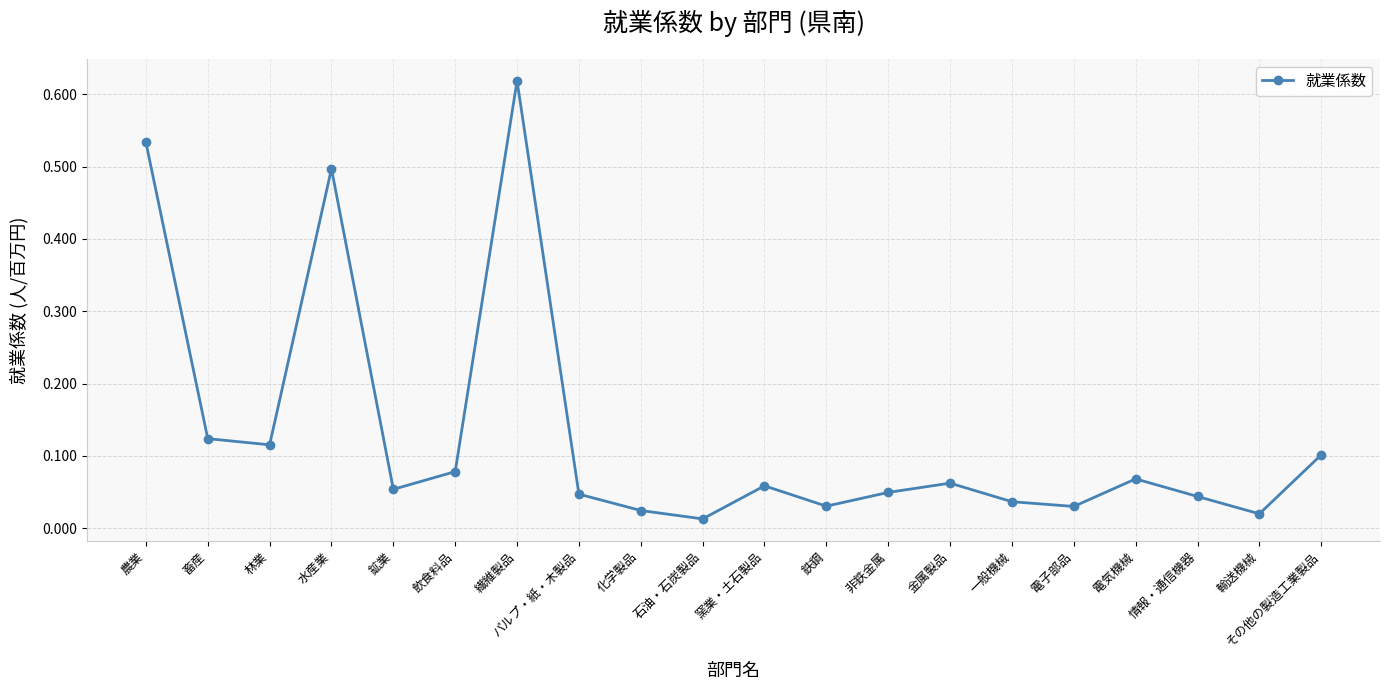

How many interior local valleys (lower than both neighbors) does the data have?

6